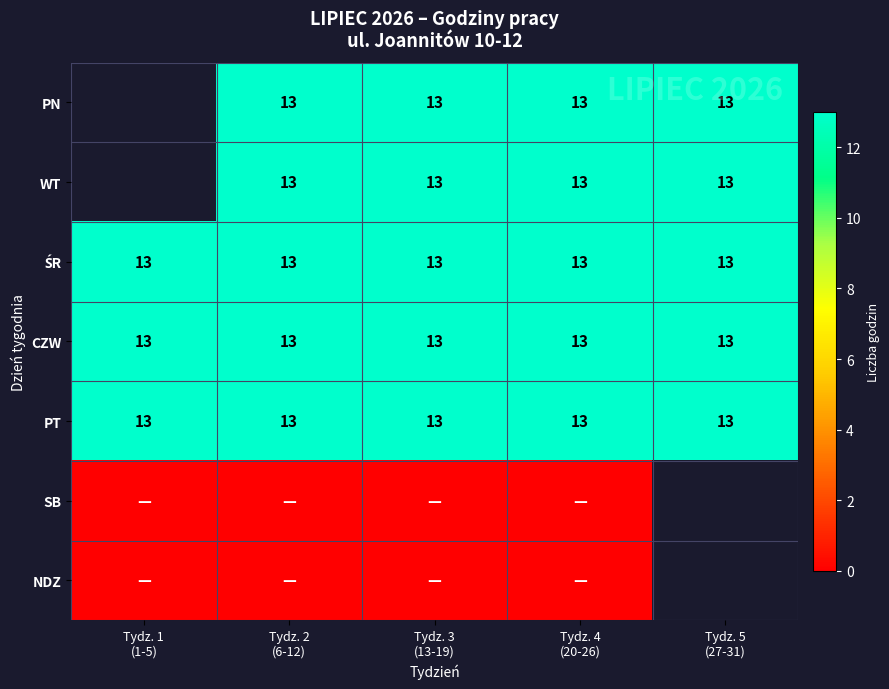

What is the maximum value for PT?

13